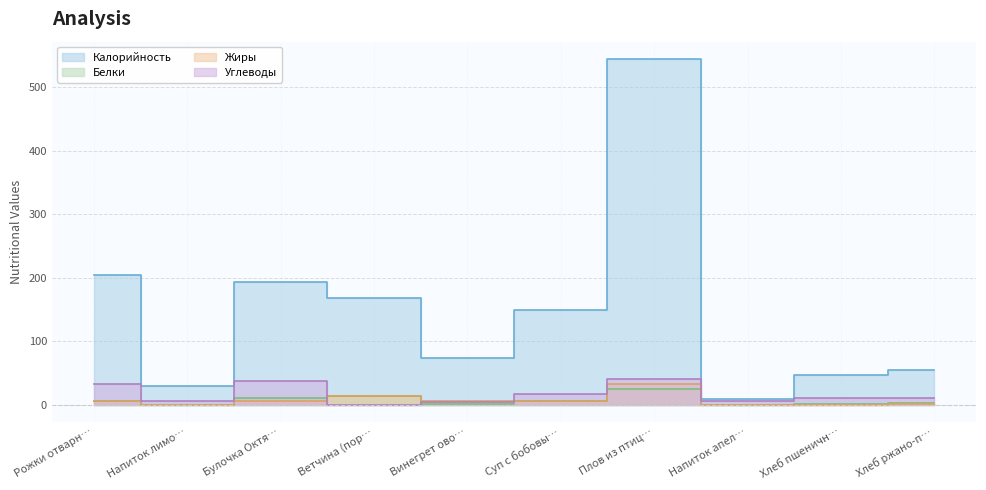

What is the difference between the highest and lowest values at Напиток лимо…?

29.0